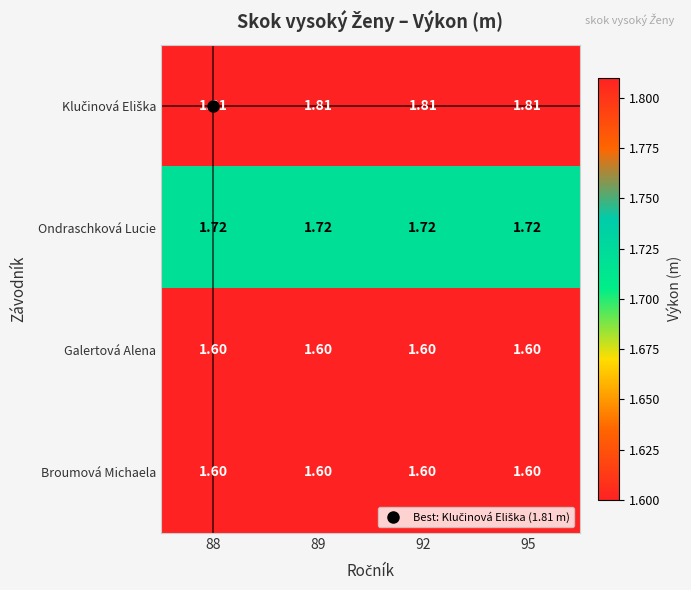

How many categories are shown in the chart?

4